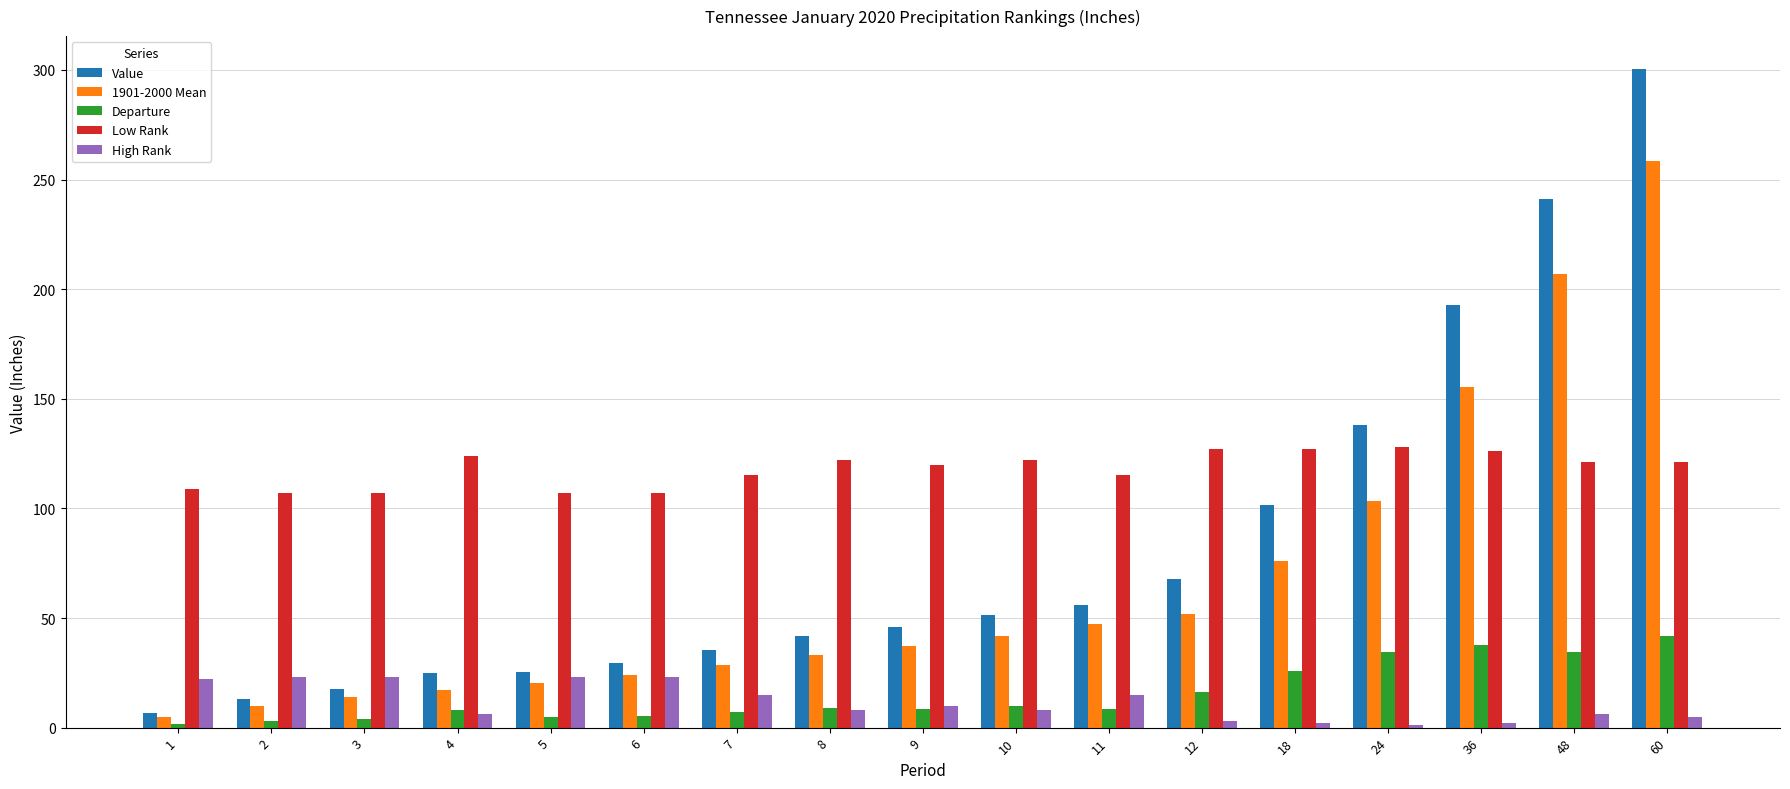

What is the difference between the maximum and minimum values in the Departure series?

40.2